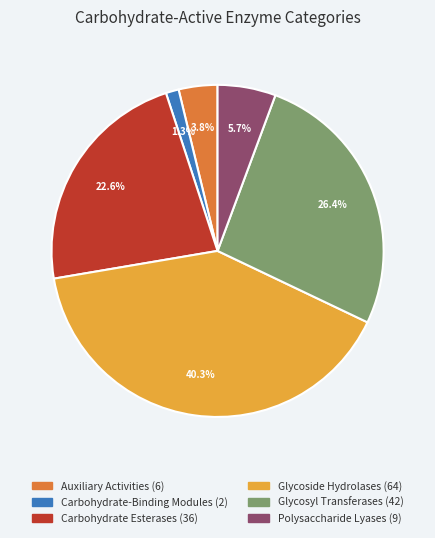

To the nearest percent, what percentage of the pie is Glycoside Hydrolases?

40%